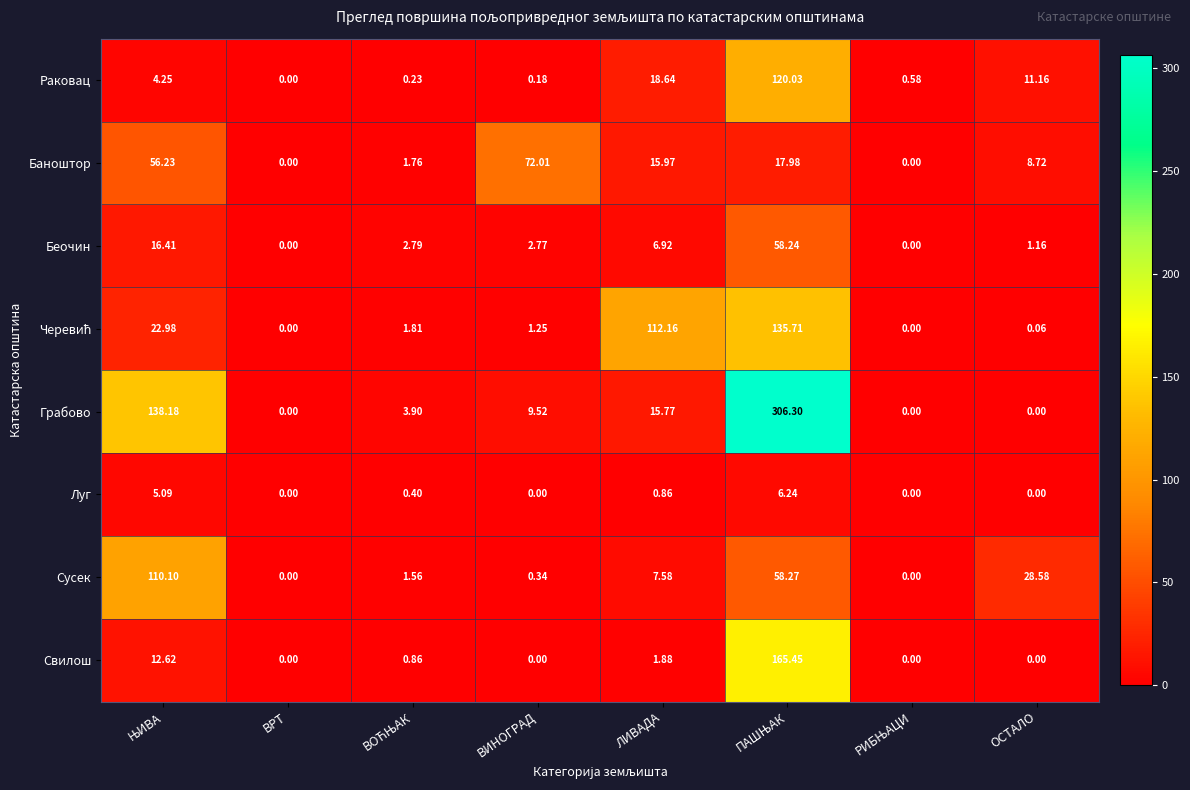

Which series has the largest total across all categories?

Грабово